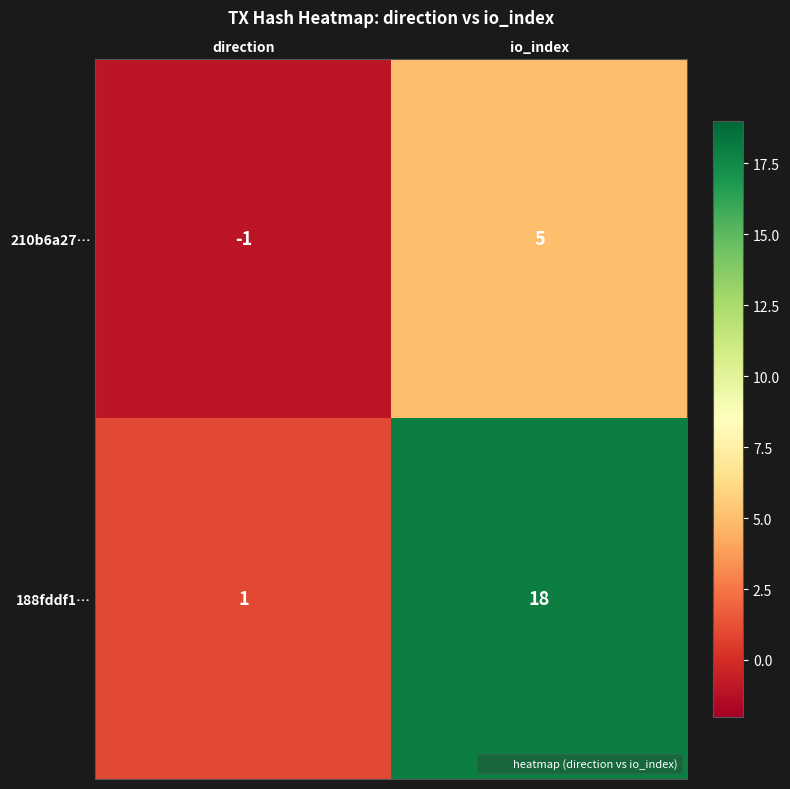

Reading left to right, extract all data points from this chart.

210b6a27…: direction=-1	io_index=5
188fddf1…: direction=1	io_index=18